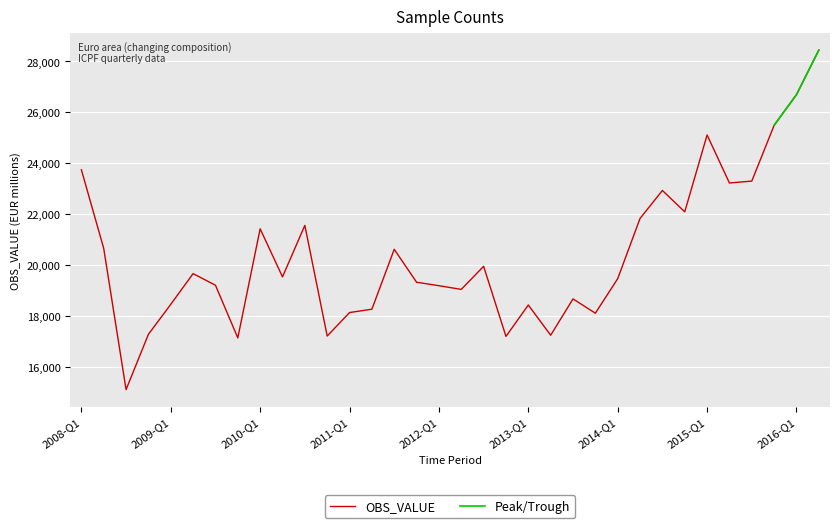

What is the maximum value for OBS_VALUE?

28447.5